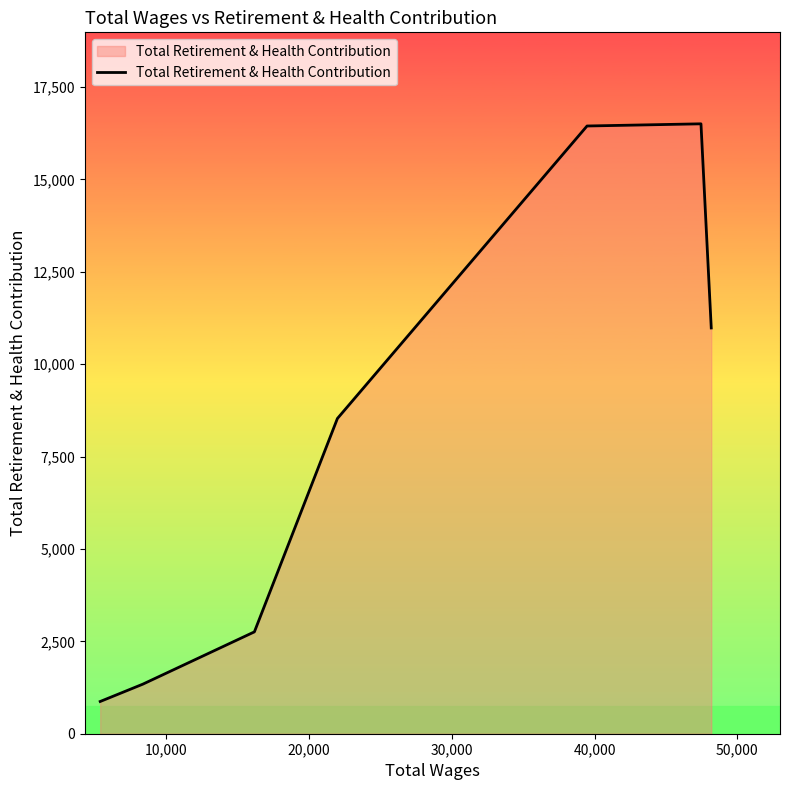

What is the greatest value displayed?

16501